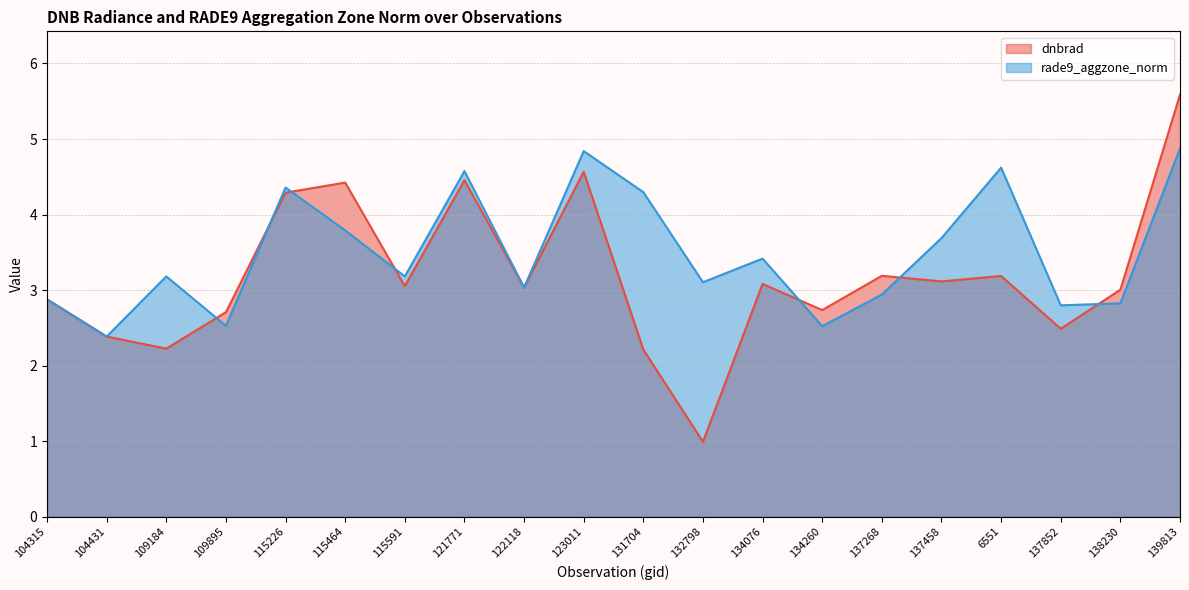

What is the minimum value shown in the chart?

1.0